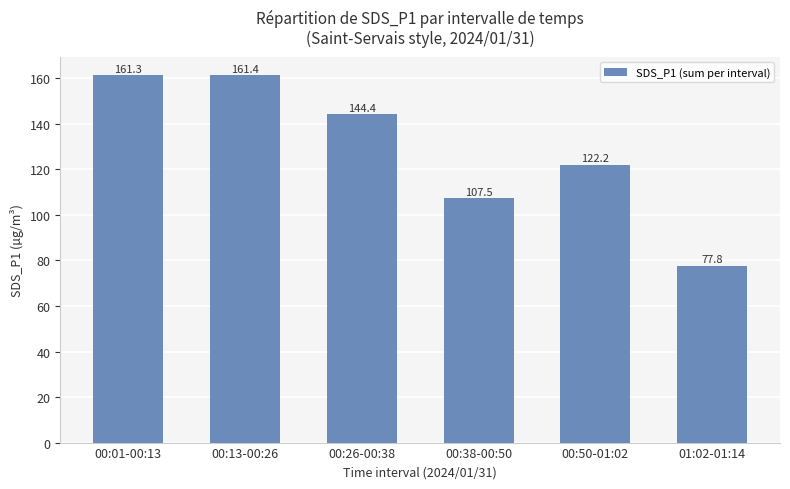

How many bars are there in total?

6